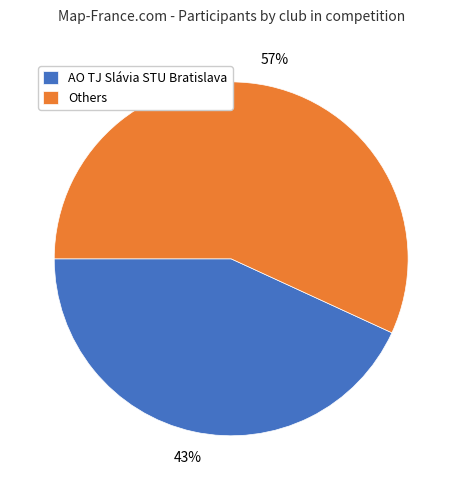

Which category has the biggest portion of the pie?

Others